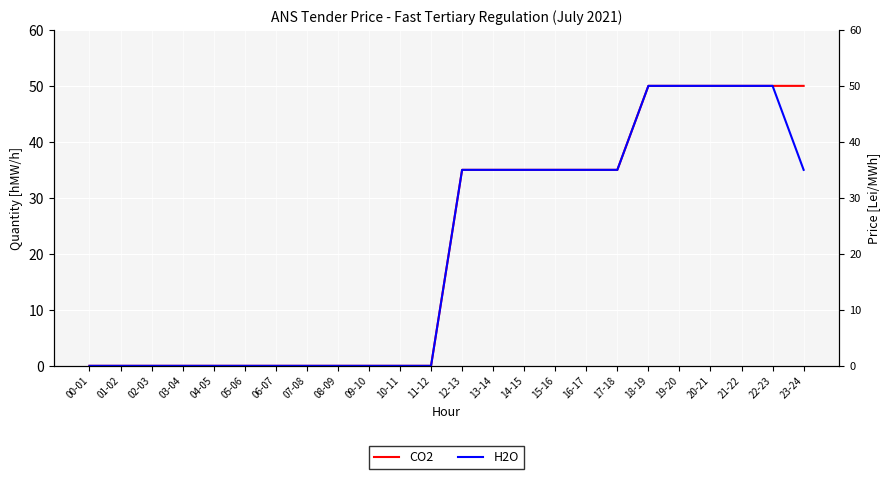

What is the difference between the maximum and second lowest values in the CO2 series?

50